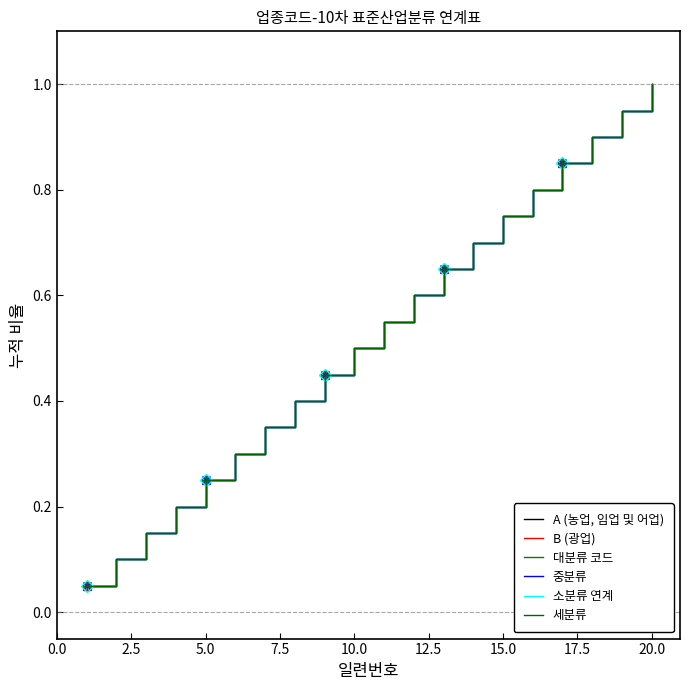

The 소분류 연계 series shows 1.3 at 20.0. True or false?

False